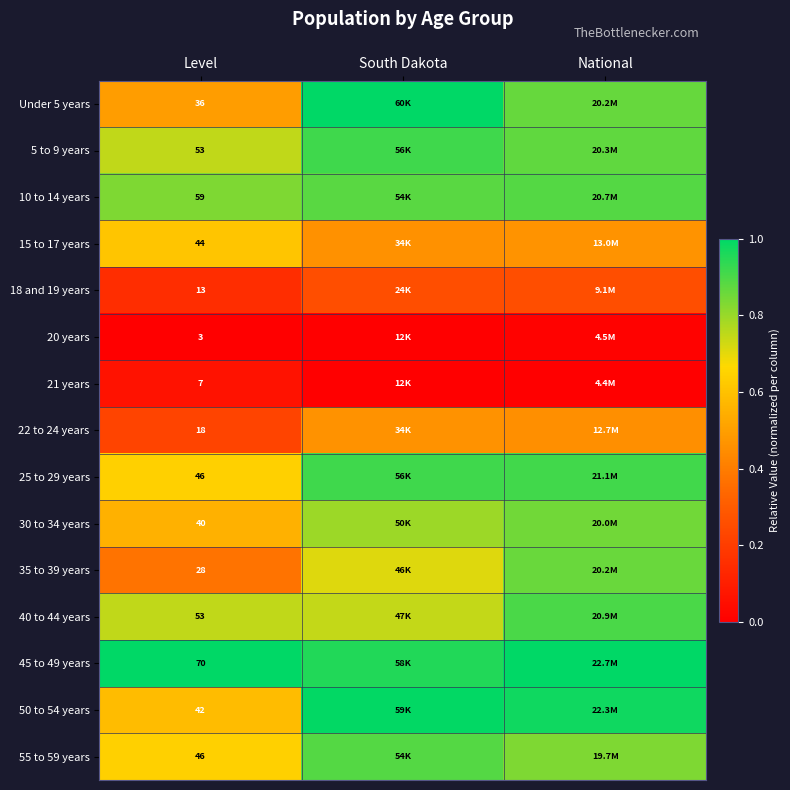

Is the value of 35 to 39 years at Level greater than the value of 45 to 49 years at Level?

No